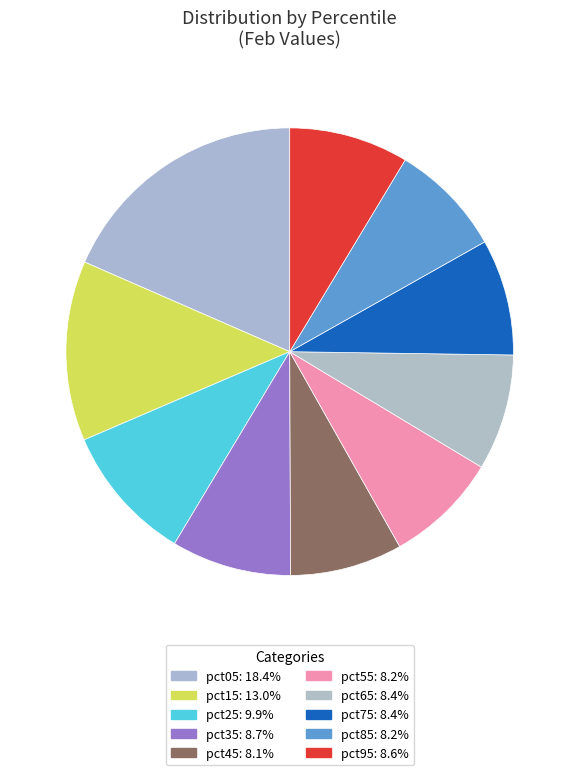

Is the sum of pct85 and pct15 greater than half?

No